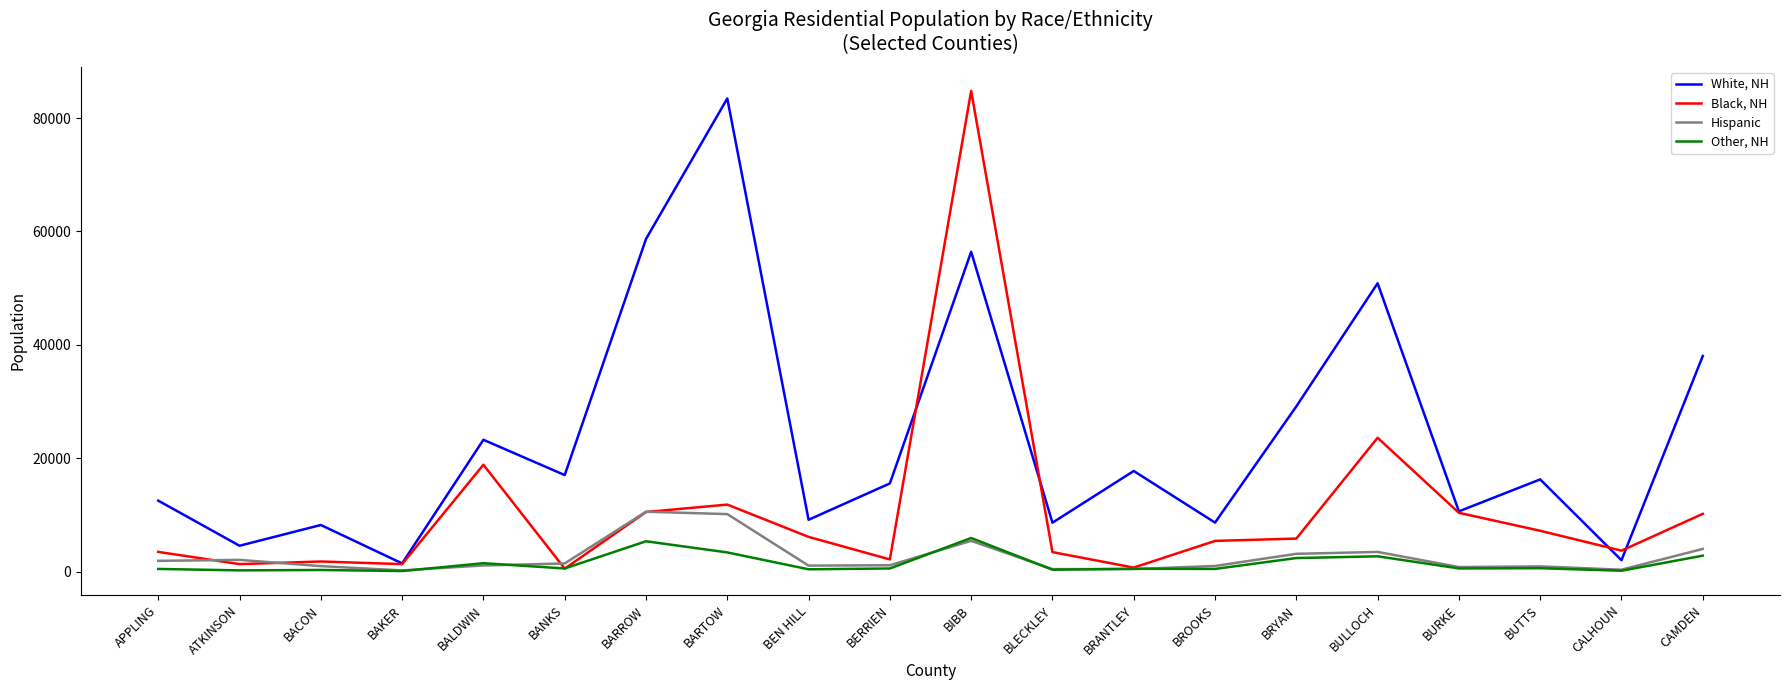

Which series has the widest spread of values?

Black, NH